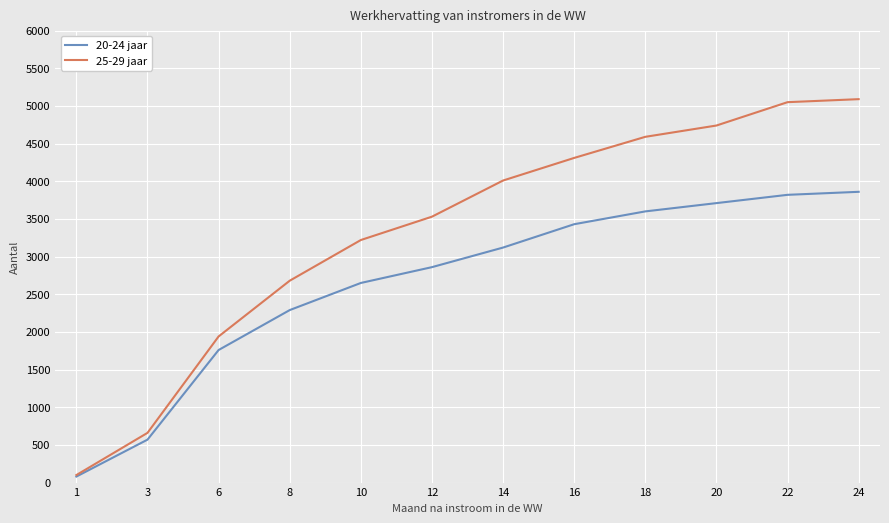

List the series in order of their peak value, lowest first.

20-24 jaar, 25-29 jaar